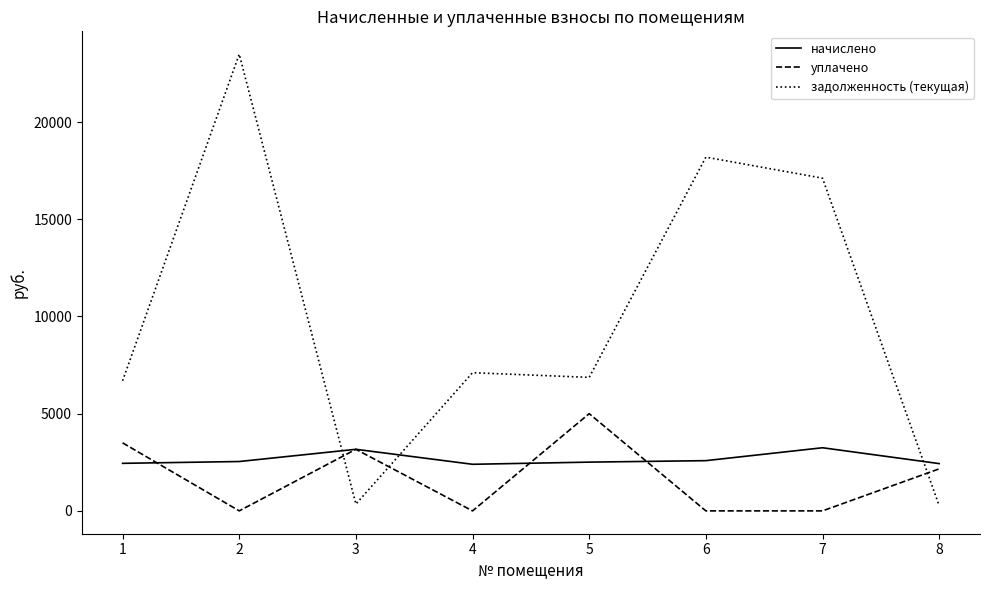

What is the maximum value shown in the chart?

23493.3